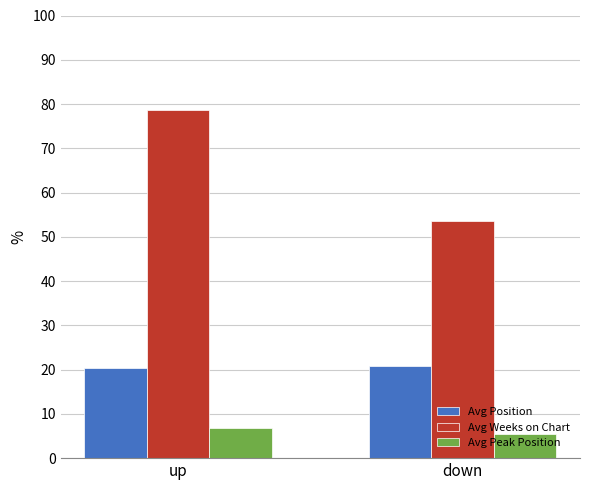

Read the Avg Peak Position value at down.

5.4